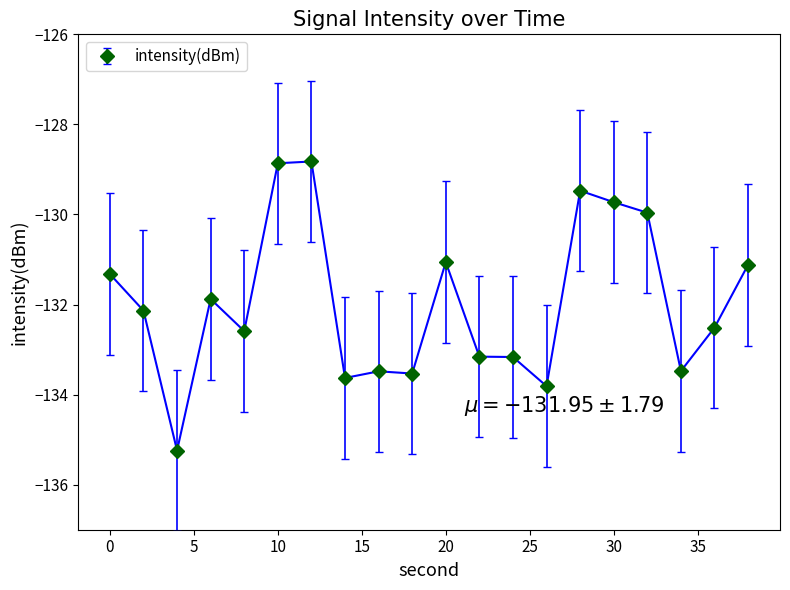

What is the maximum value shown in the chart?

-128.8